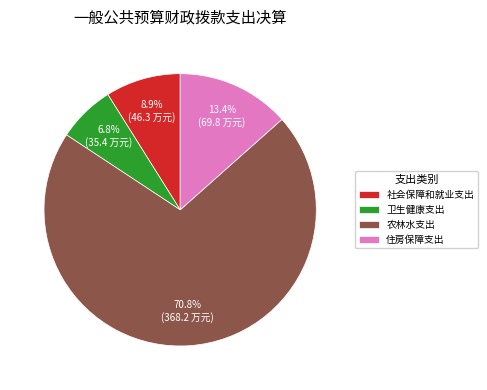

Which category has the smallest portion of the pie?

卫生健康支出